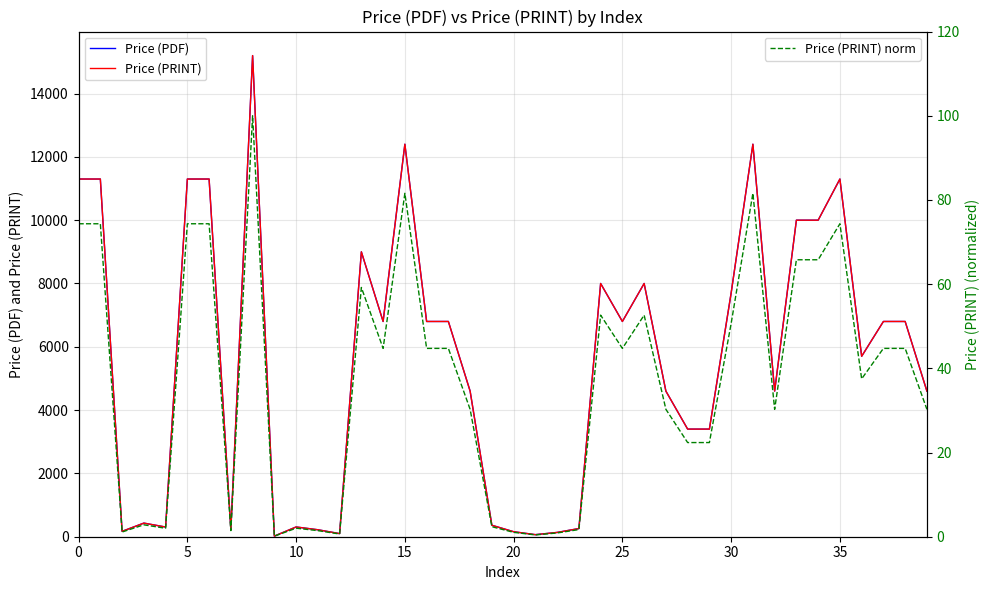

What is the label of the 27th point from the right?

13